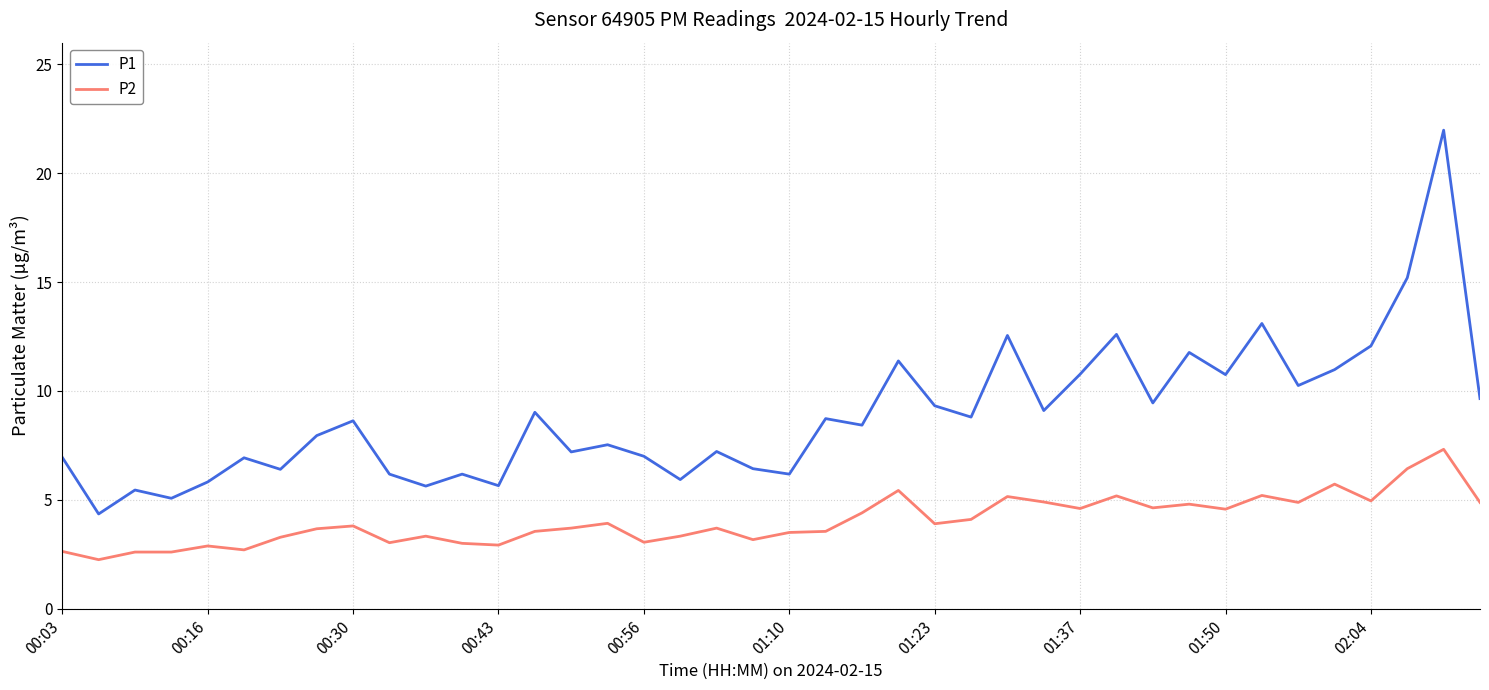

What is the maximum value for P1?

22.0